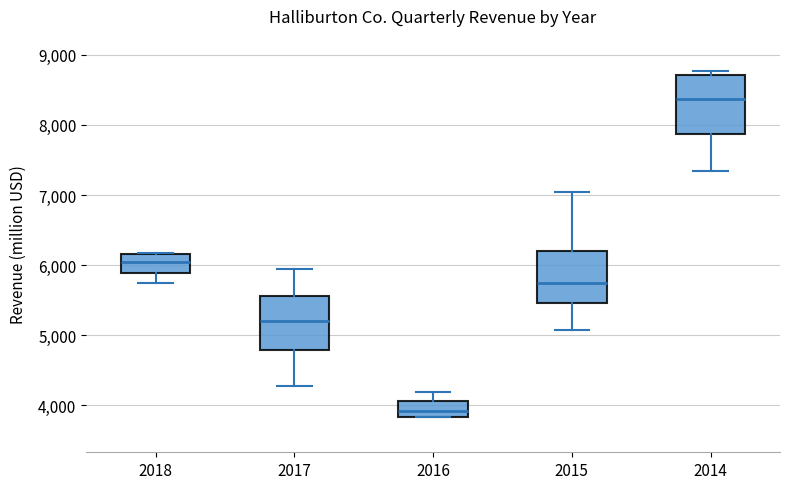

Where does the lower whisker of the box at x = 2015 end on the y-axis? The values are not printed on the chart, so give them approximately, as read against the axis.

5100